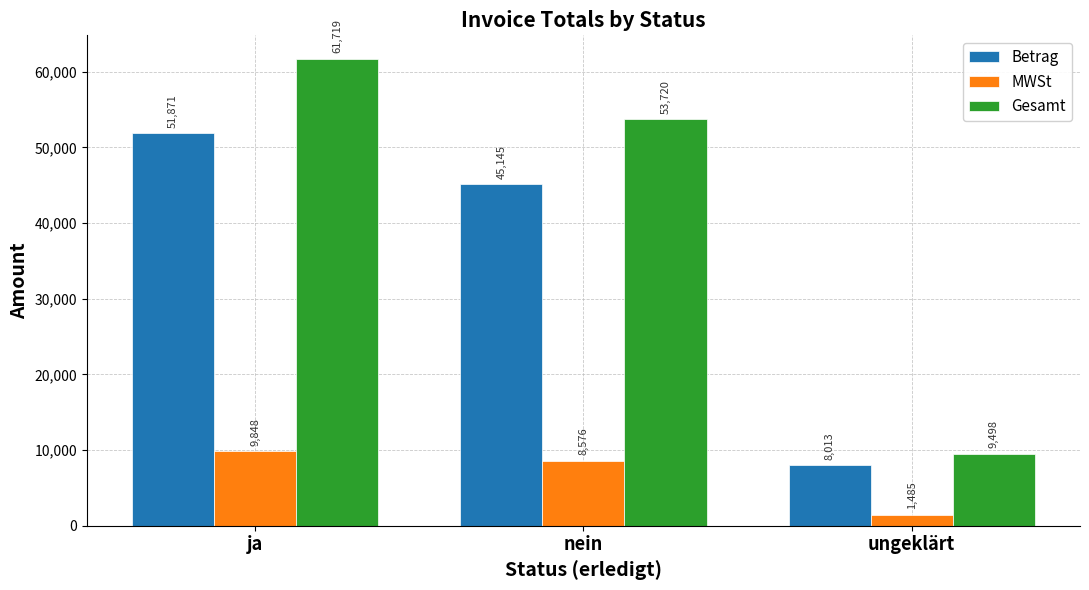

Rank the categories by Betrag value from lowest to highest.

ungeklärt, nein, ja